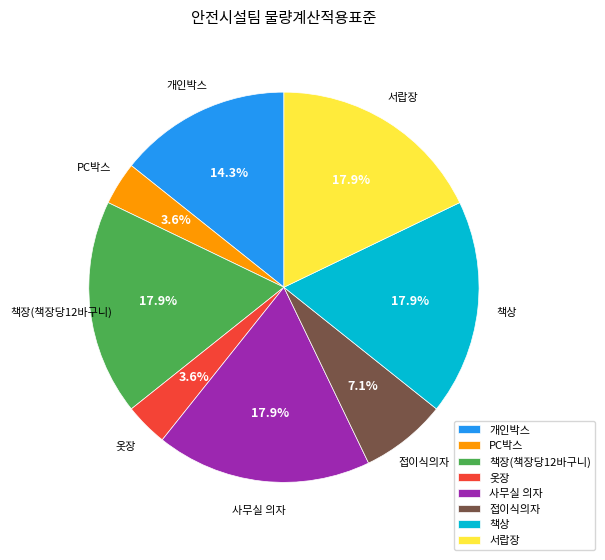

What percentage is the 사무실 의자 slice, to the nearest percent?

18%